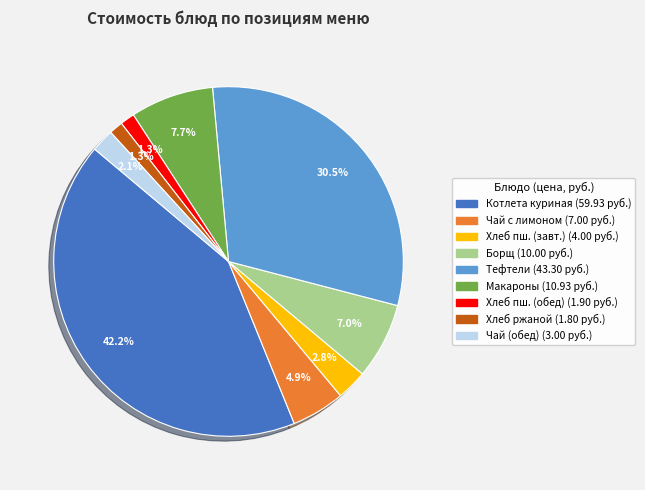

Is there a majority slice in this chart?

No